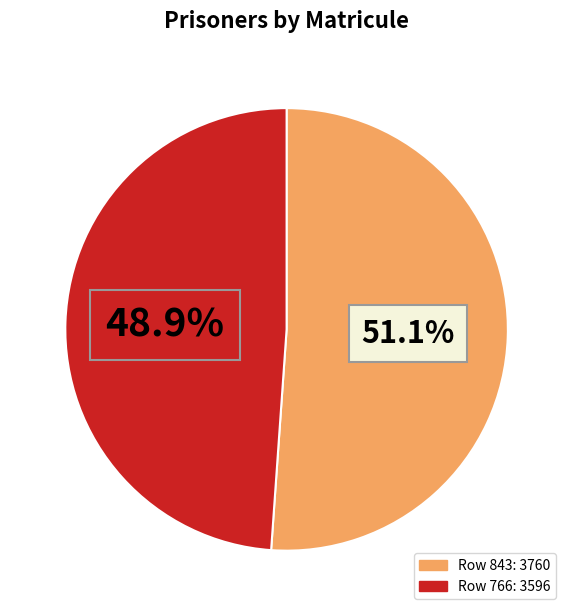

Is there a majority slice in this chart?

Yes